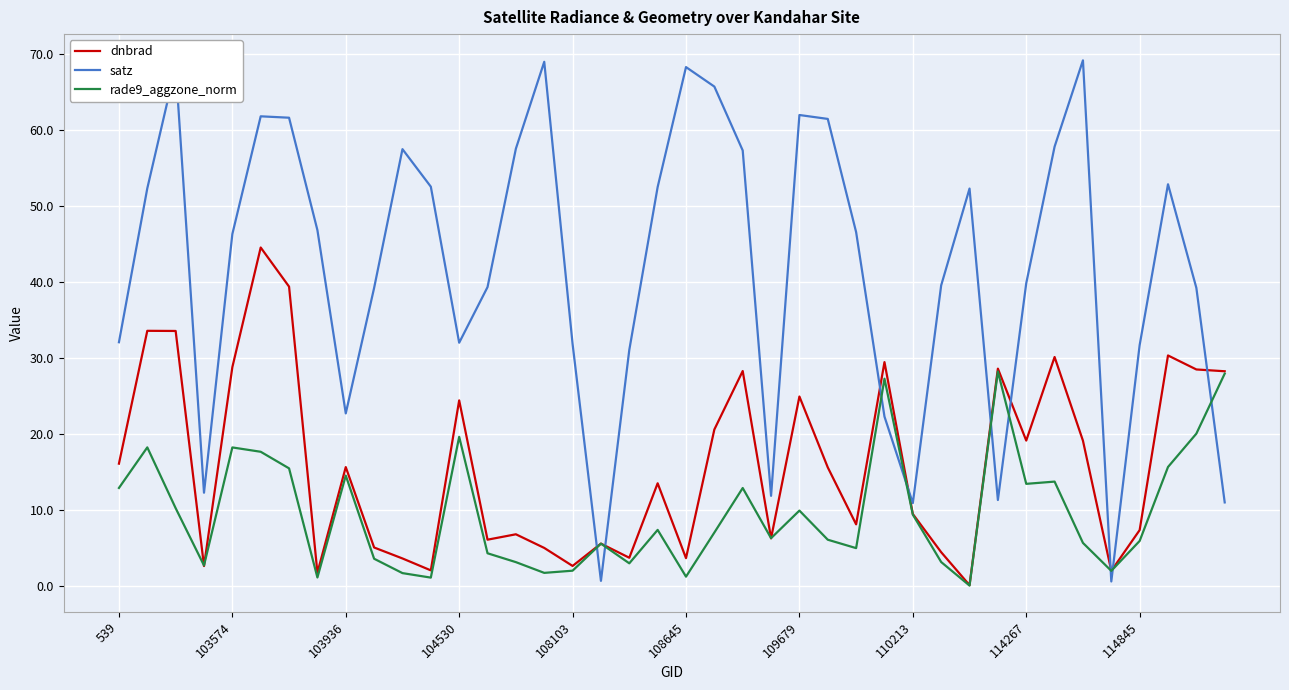

Which series has the largest total across all categories?

satz